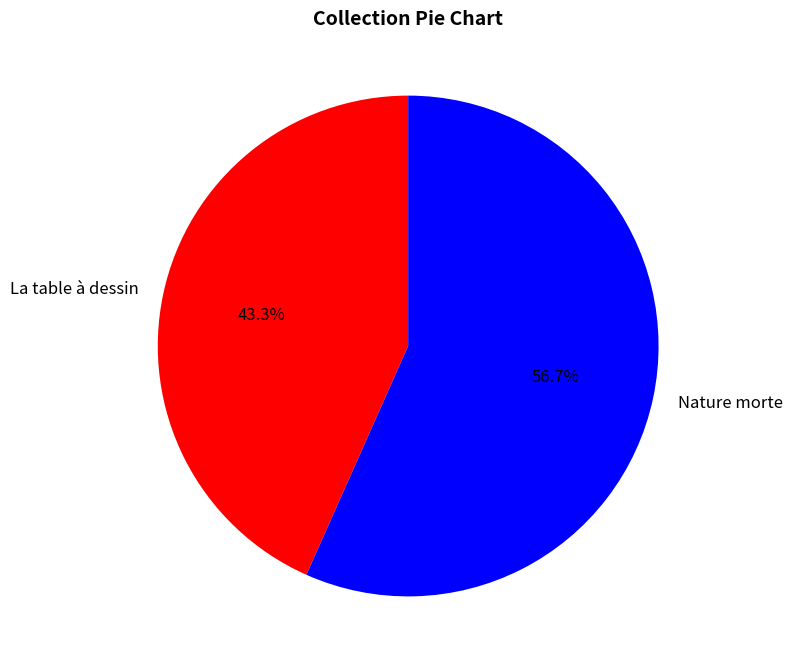

True or false: Nature morte accounts for 50% of the total.

False